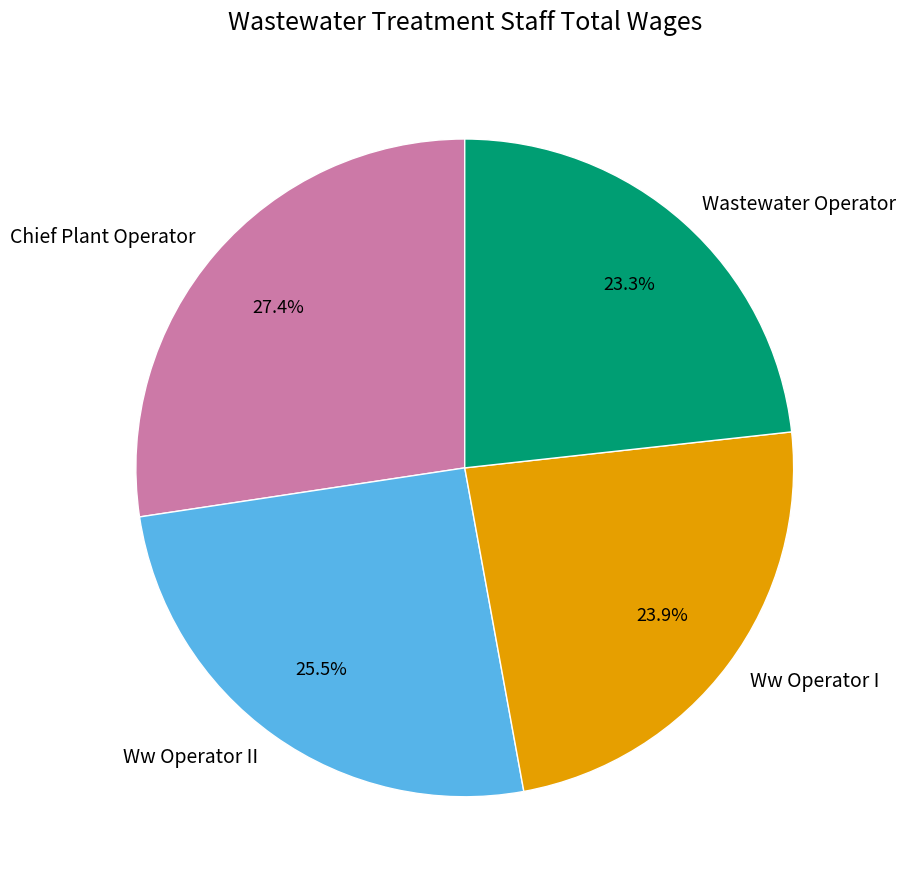

The Wastewater Operator slice represents 23% of the pie. True or false?

True